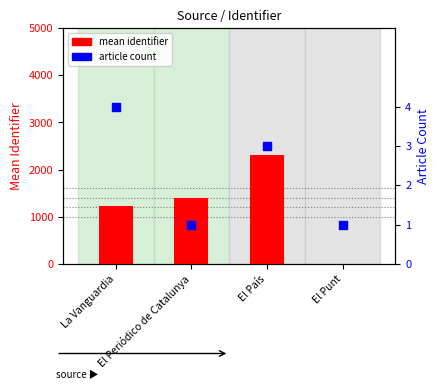

What are all the series names shown in the legend?

mean identifier, article count